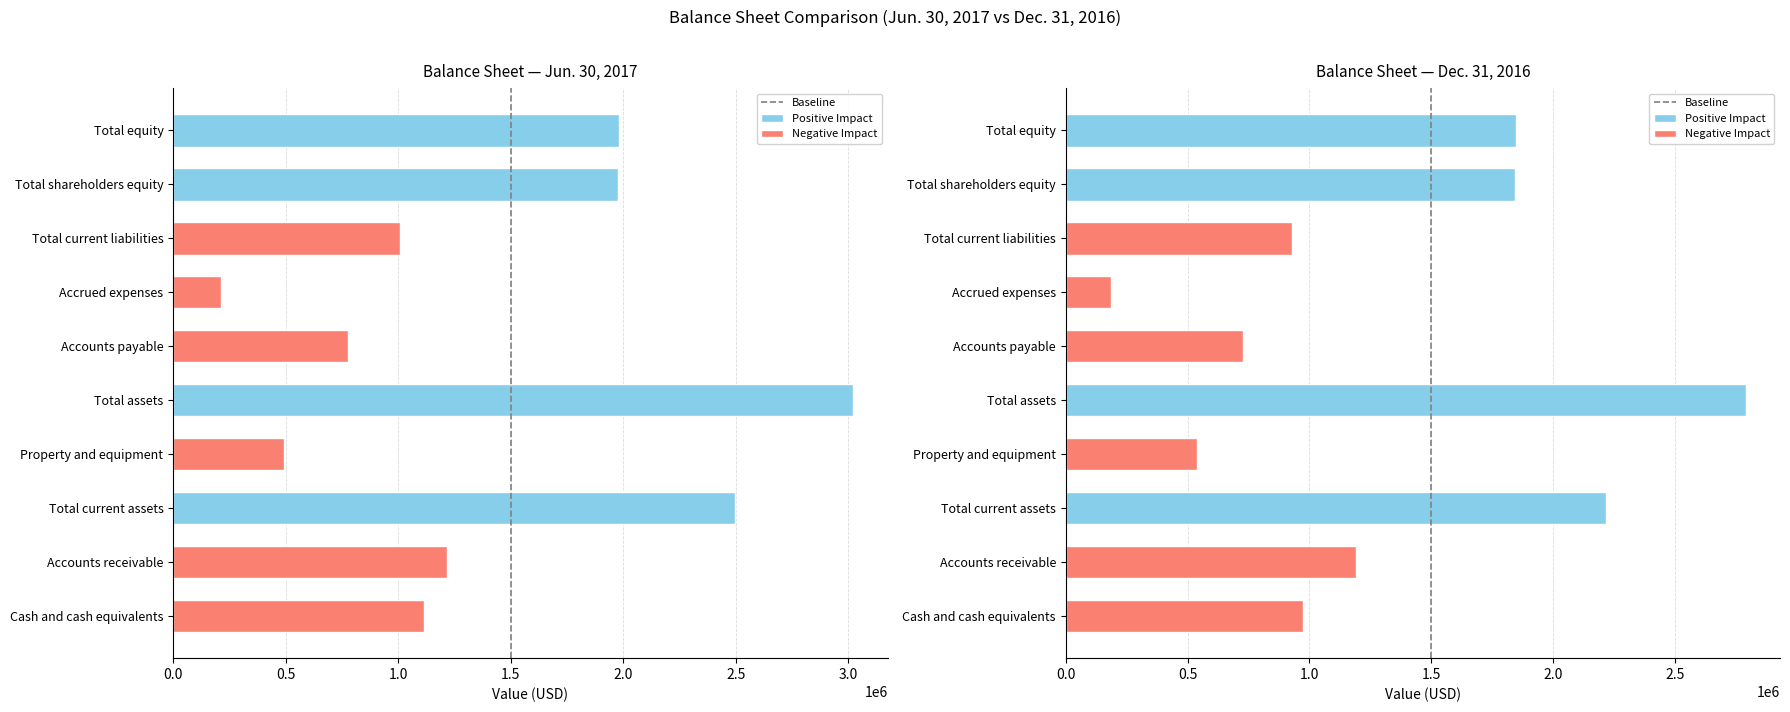

What is the sum of the values at 0.0 and 0.5?

1